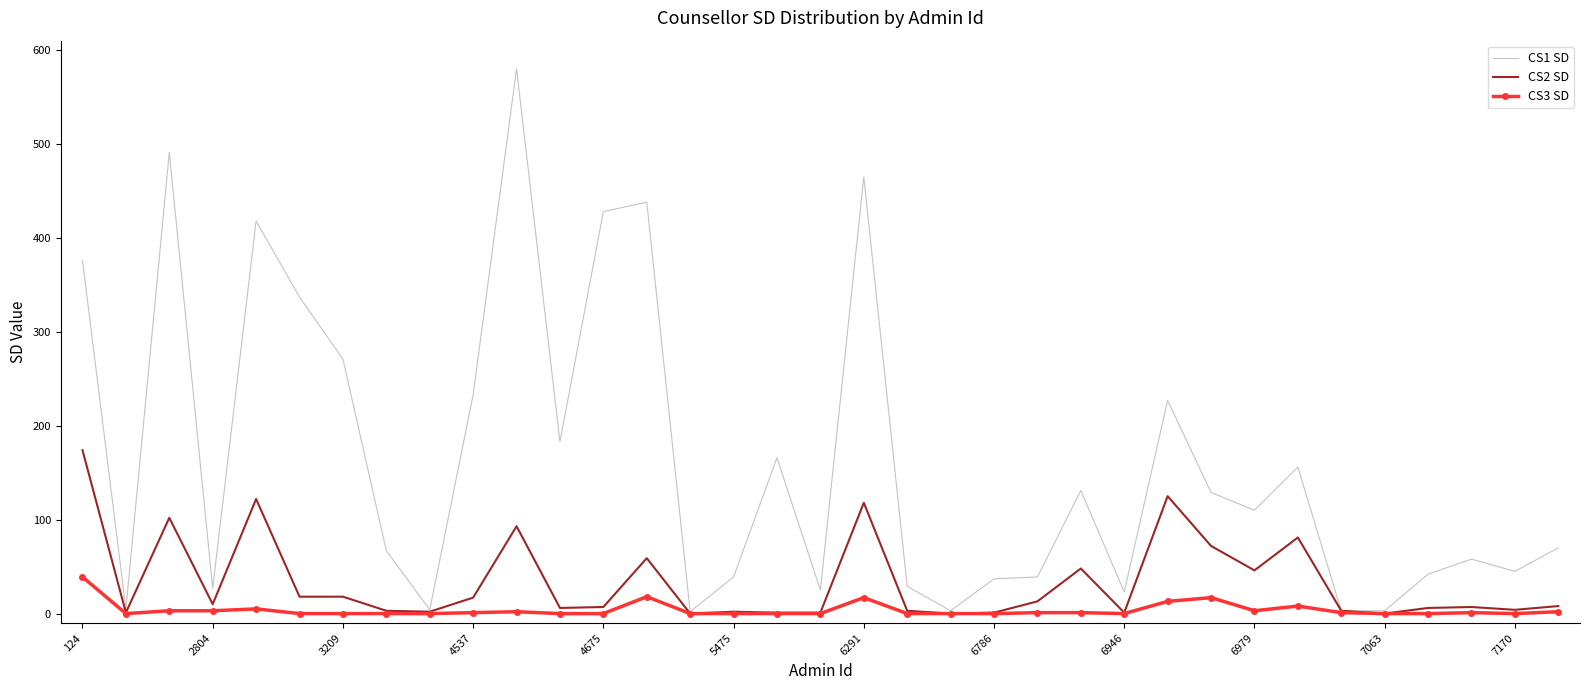

List the series in order of their overall mean, lowest first.

CS3 SD, CS2 SD, CS1 SD